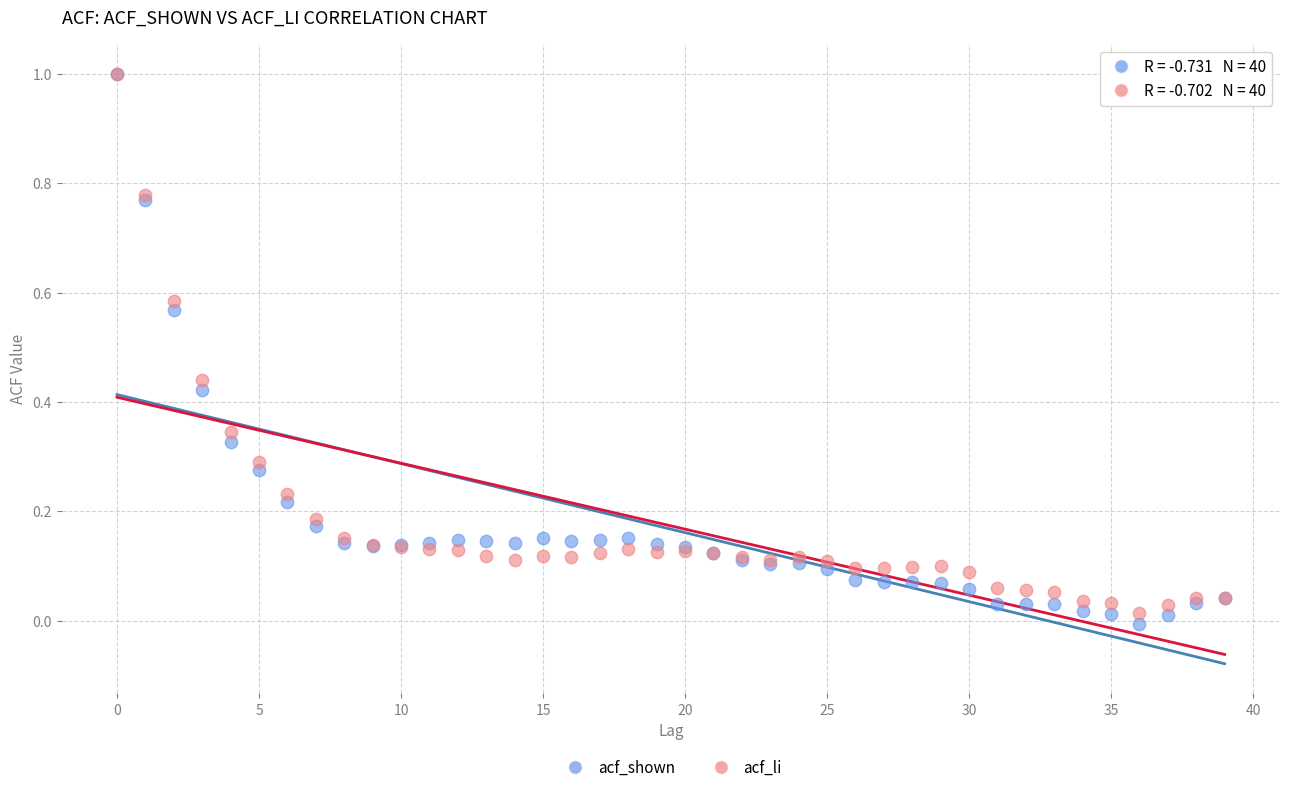

What are all the series names shown in the legend?

acf_shown, acf_li